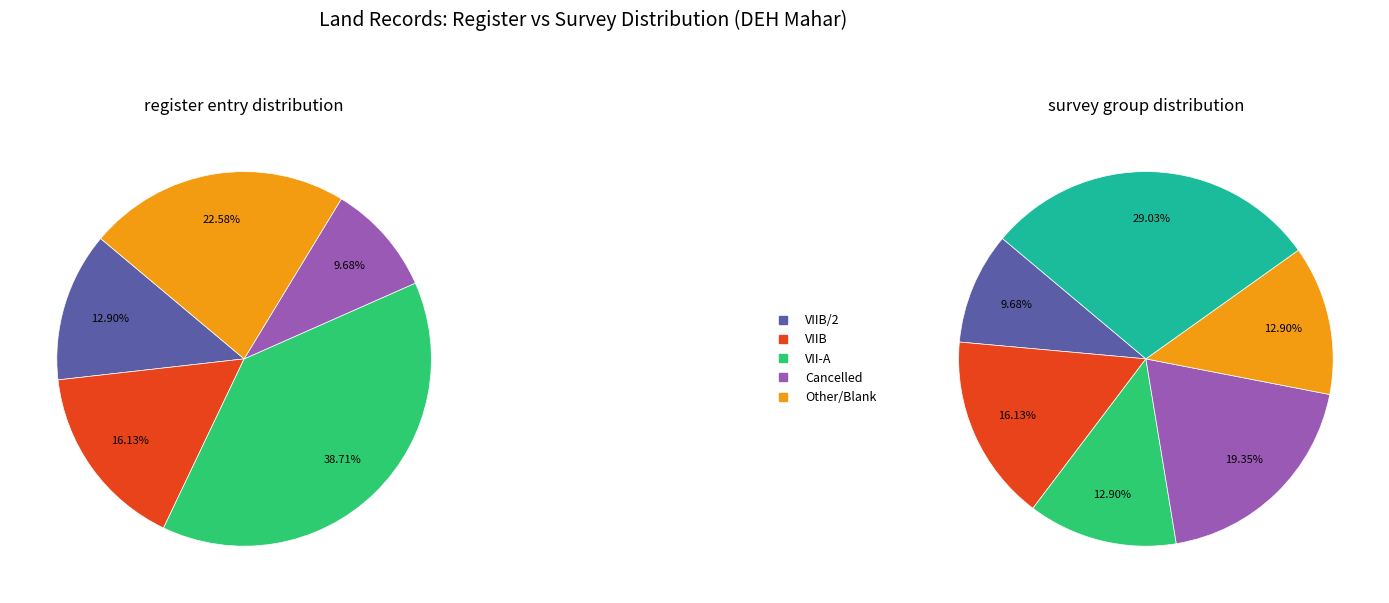

Does any single category account for the majority?

No